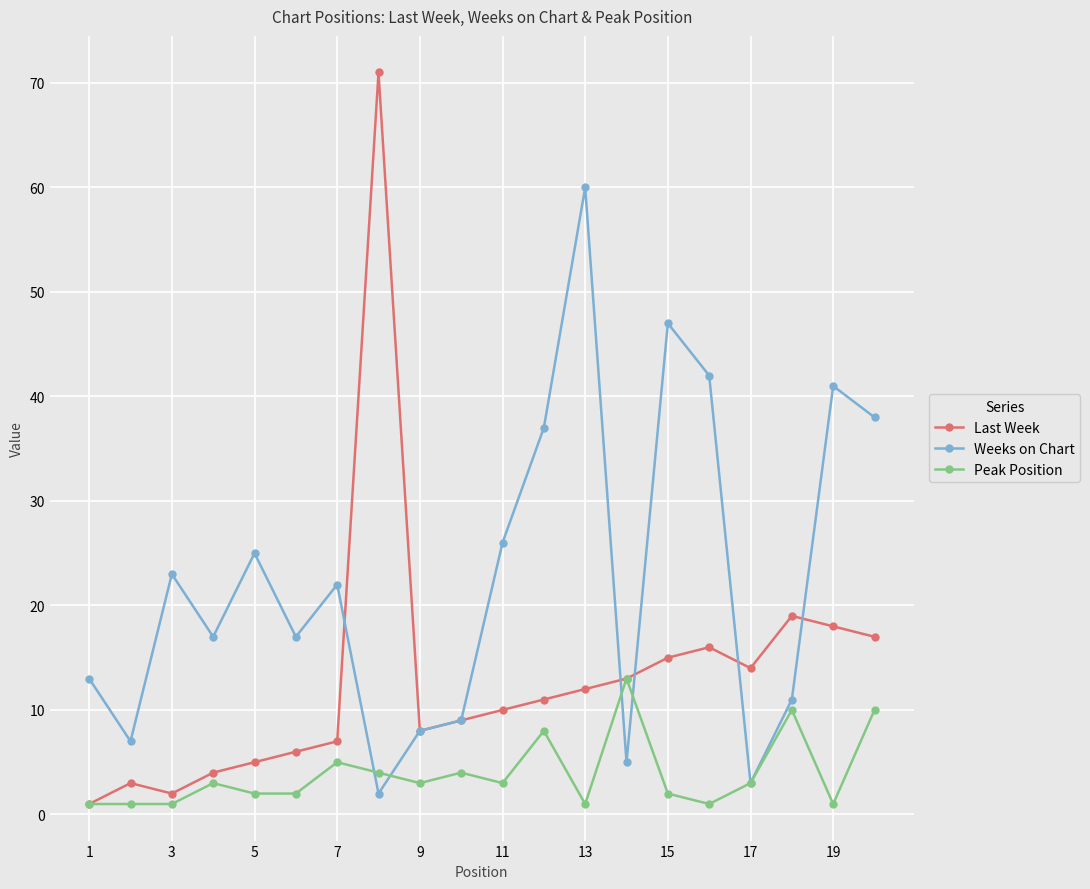

Rank the series by their average value, from lowest to highest.

Peak Position, Last Week, Weeks on Chart